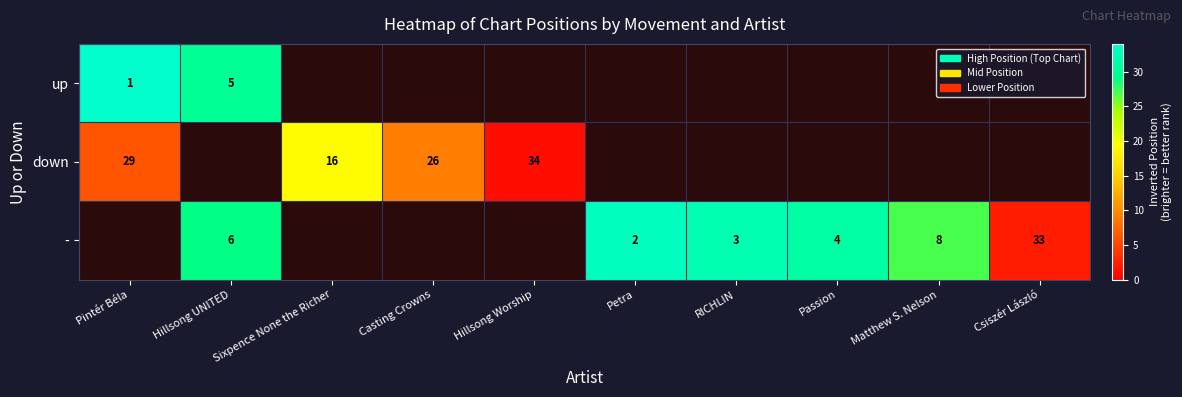

At how many categories does at least one series exceed 15?

7